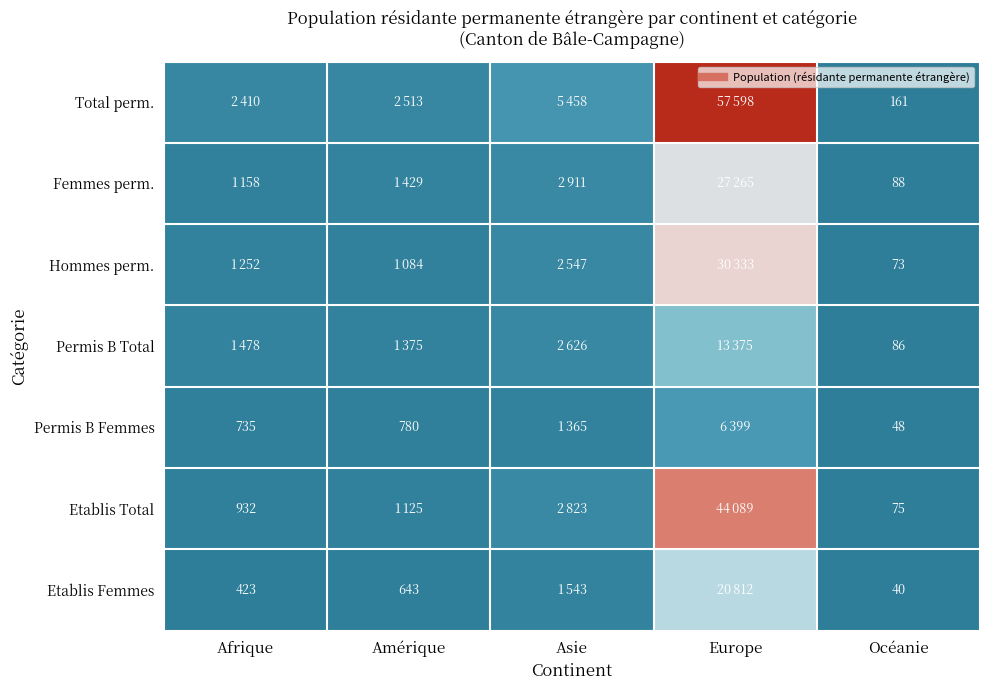

Is the value of Etablis Total at Europe greater than the value of Hommes perm. at Océanie?

Yes